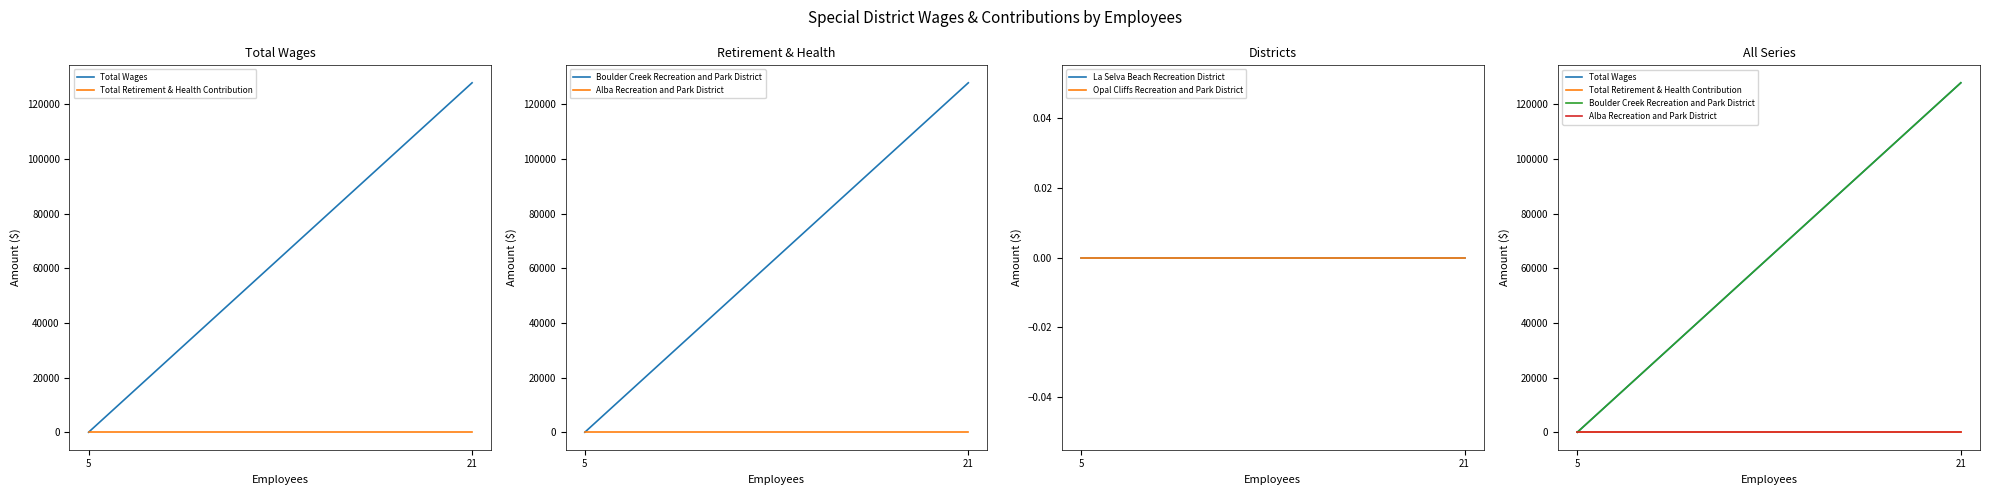

What are all the series names shown in the legend?

Total Wages, Total Retirement & Health Contribution, Boulder Creek Recreation and Park District, Alba Recreation and Park District, La Selva Beach Recreation District, Opal Cliffs Recreation and Park District